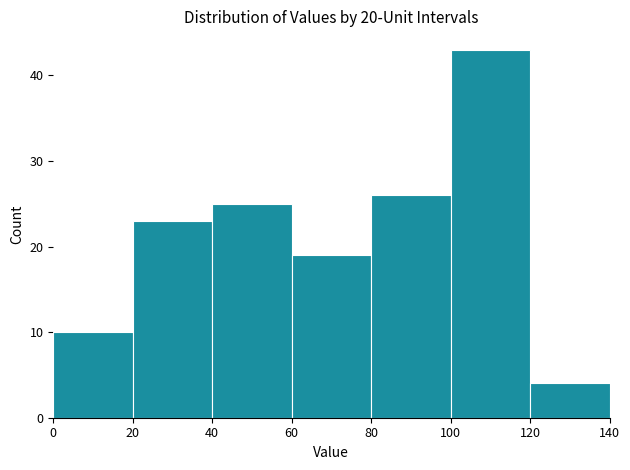

Over which range of the x-axis is the bar tallest?

100 to 120